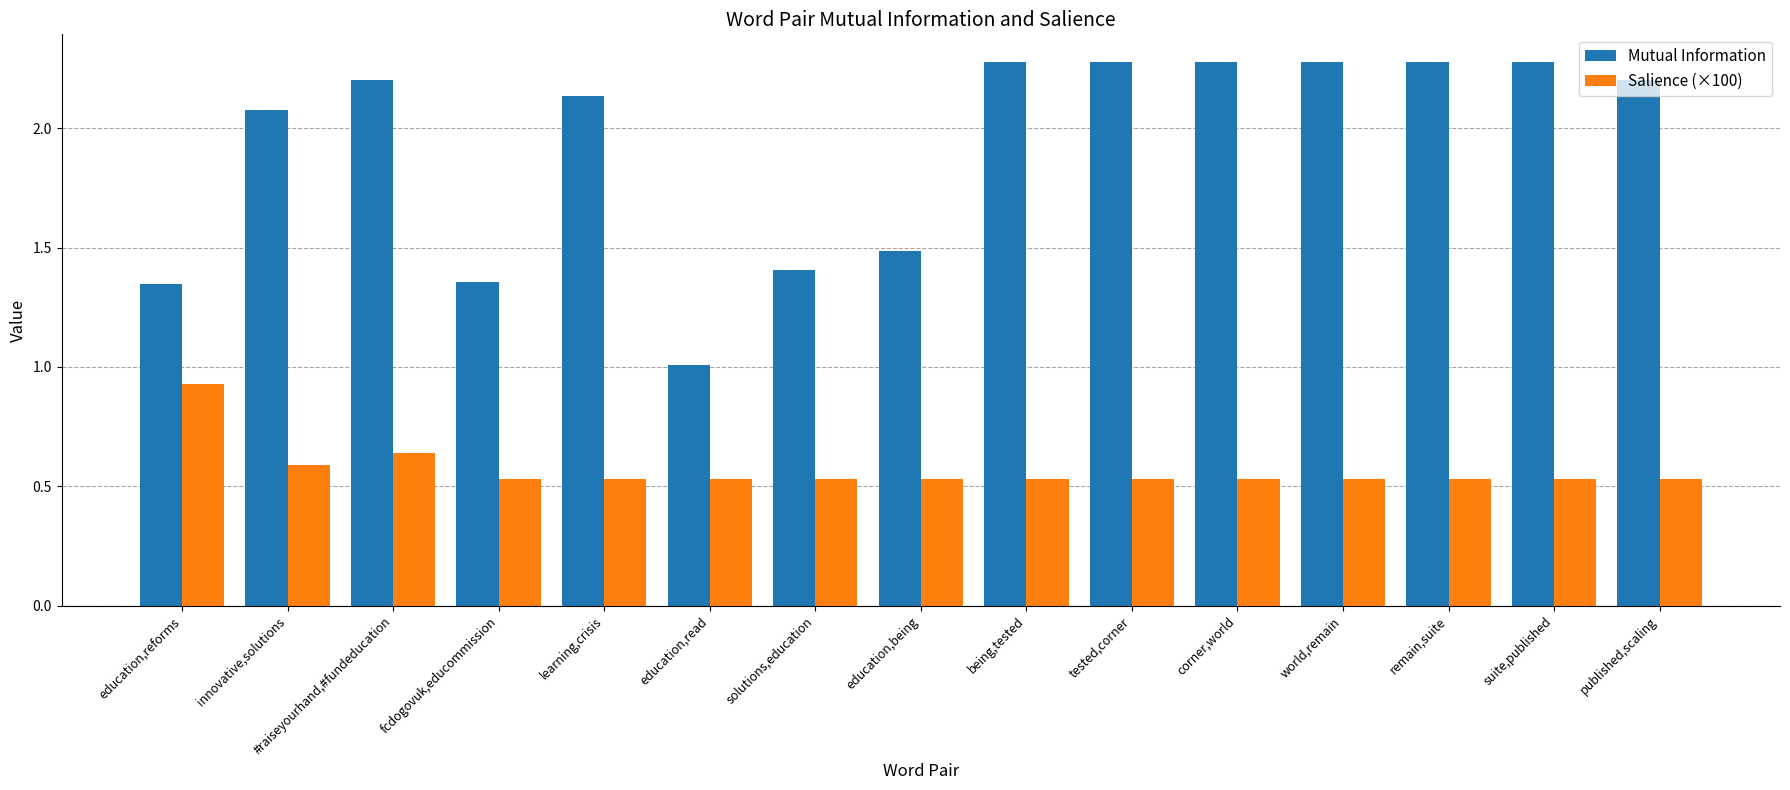

What is the average value of the Mutual Information series?

1.9